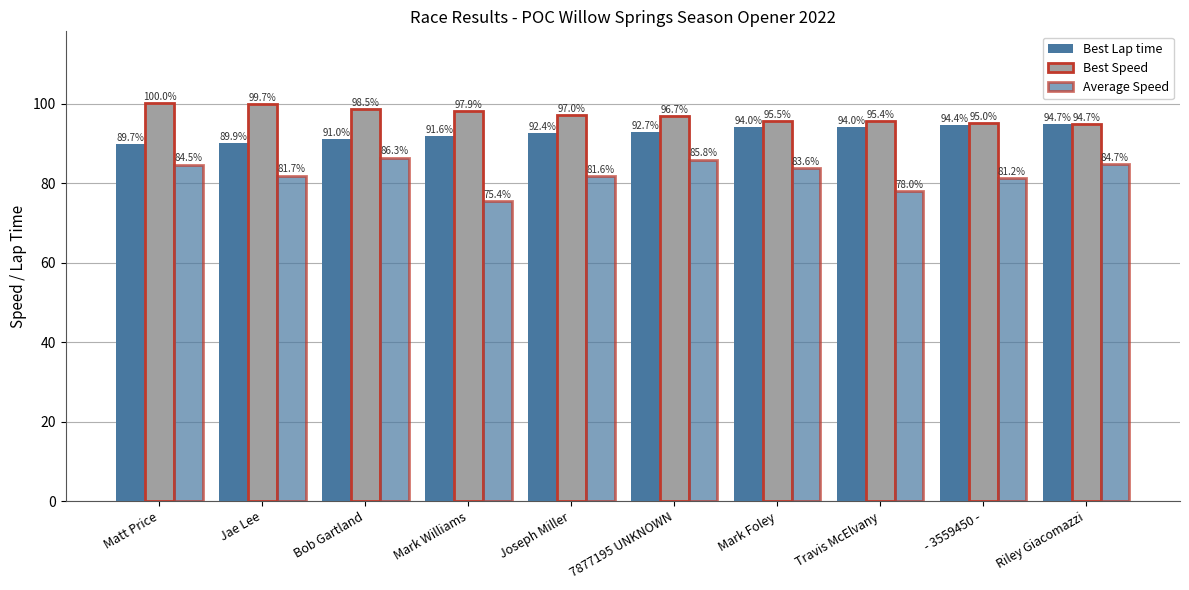

How many bars are there in total?

30